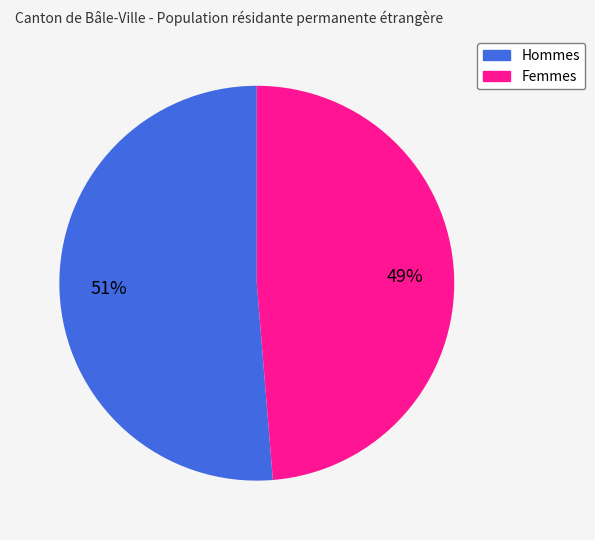

Which category has the biggest portion of the pie?

Hommes